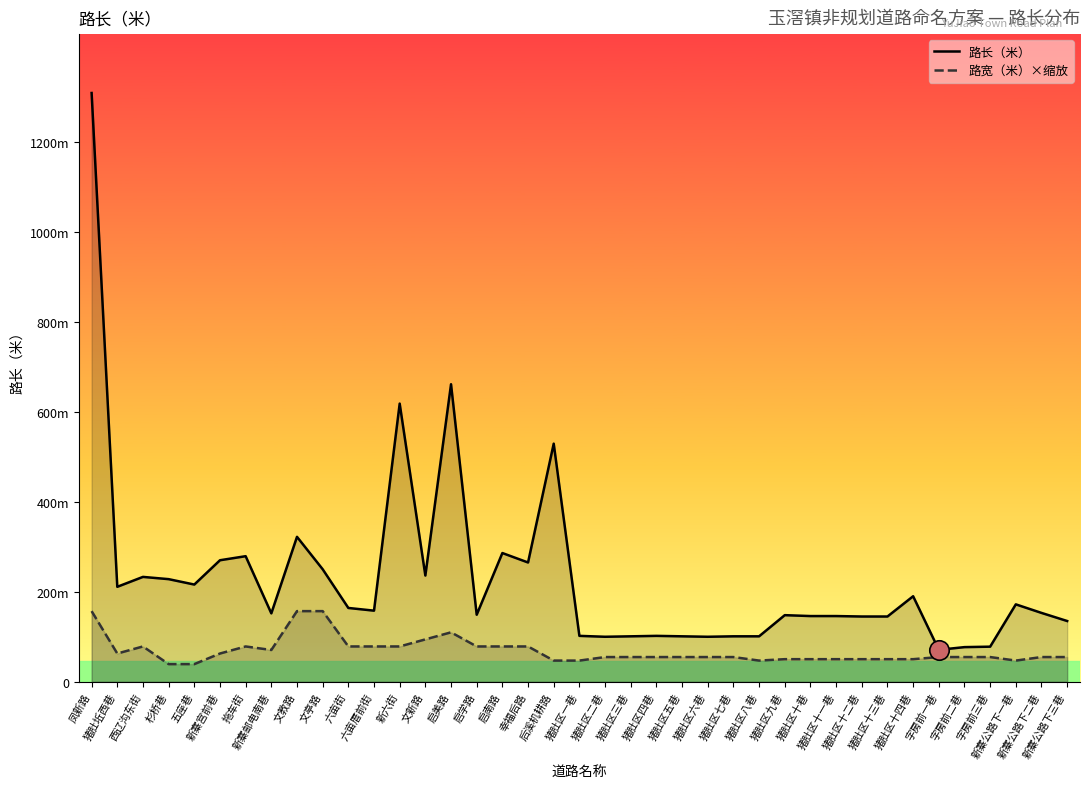

At which label does 路宽（米）×缩放 first exceed 54?

凤新路